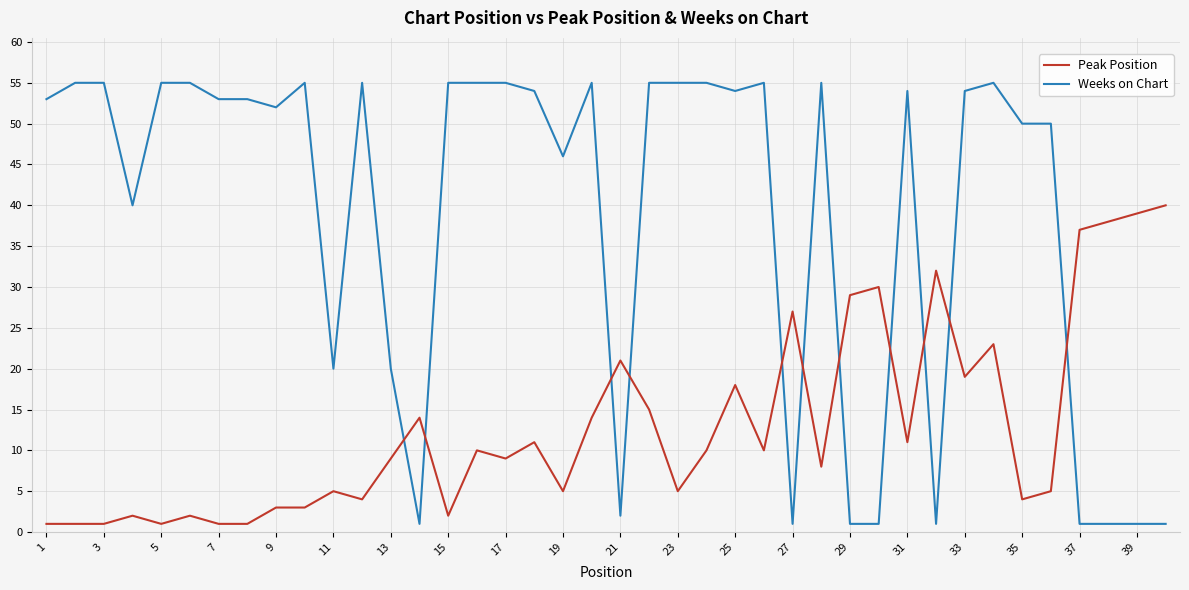

What is the difference between the maximum and minimum values in the Weeks on Chart series?

54